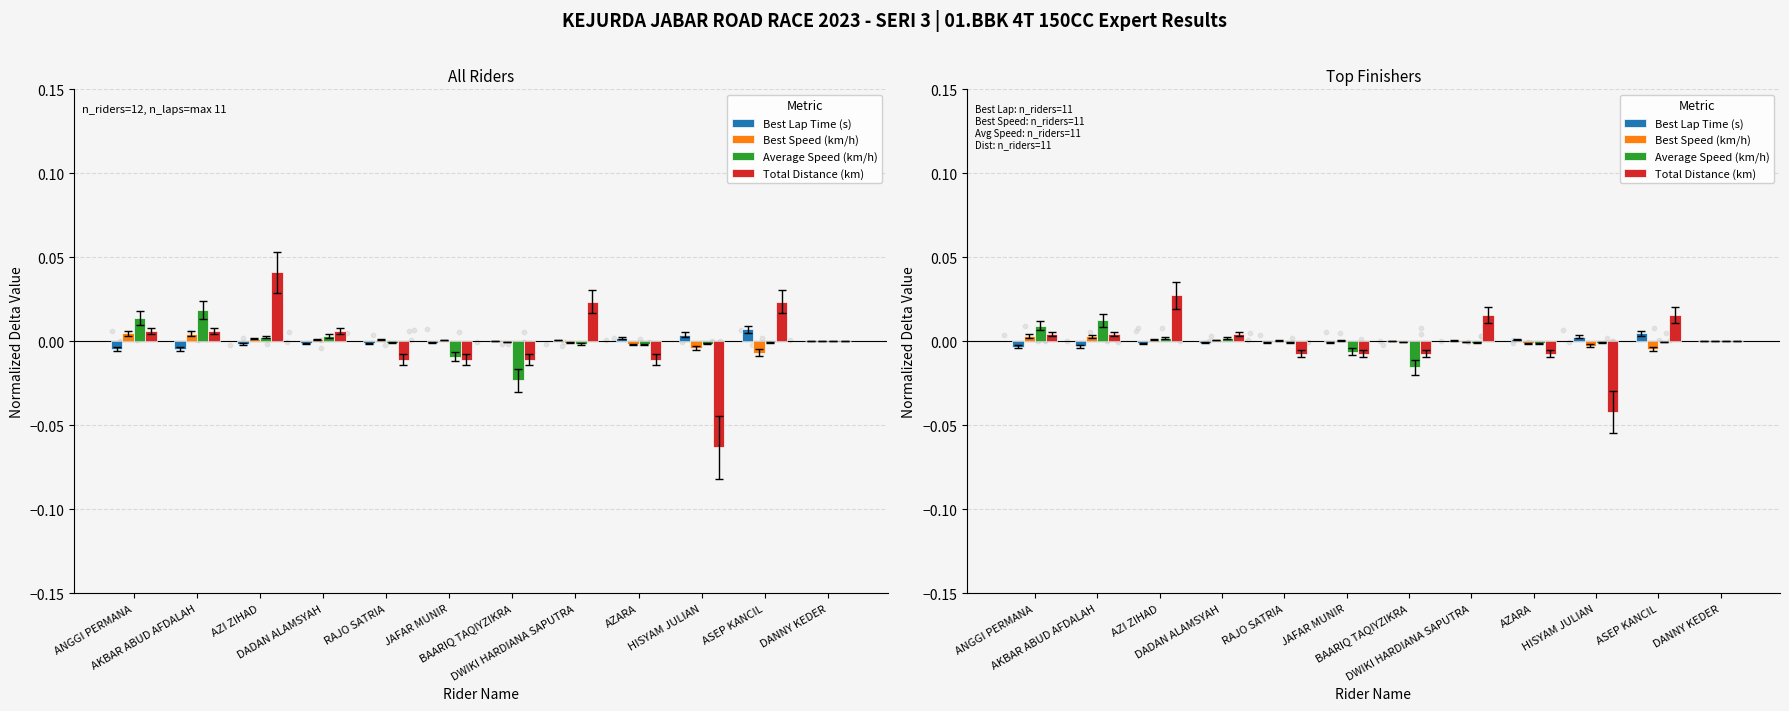

Is the value of Best Lap Time (s) at JAFAR MUNIR greater than the value of Best Speed (km/h) at ANGGI PERMANA?

No